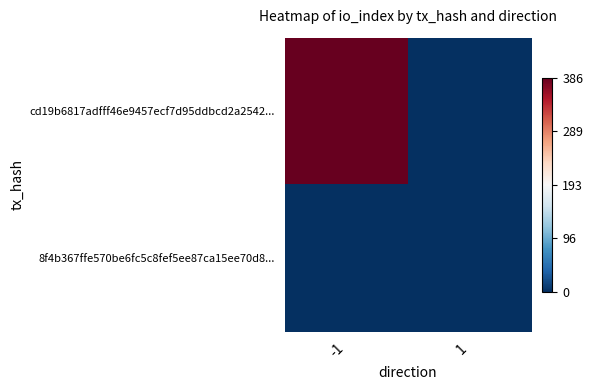

Rank the series by their maximum value, from lowest to highest.

8f4b367ffe570be6fc5c8fef5ee87ca15ee70d8..., cd19b6817adfff46e9457ecf7d95ddbcd2a2542...